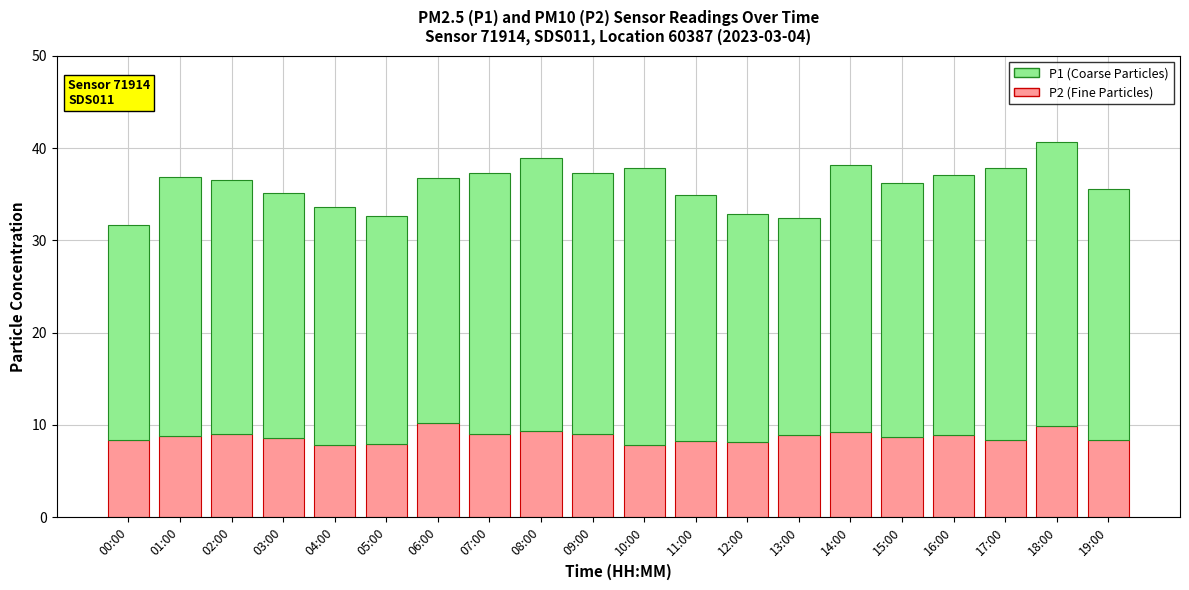

At which label does P2 (Fine Particles) first exceed 8?

00:00